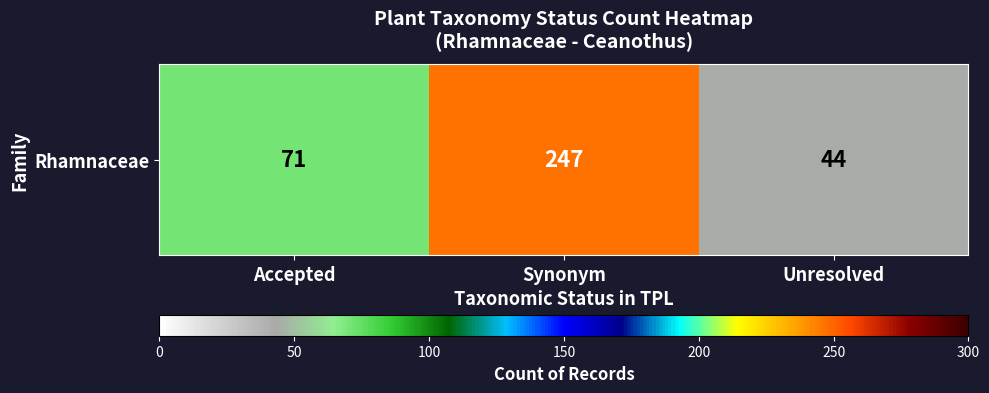

Reading left to right, transcribe all the data shown in this chart.

71	247	44